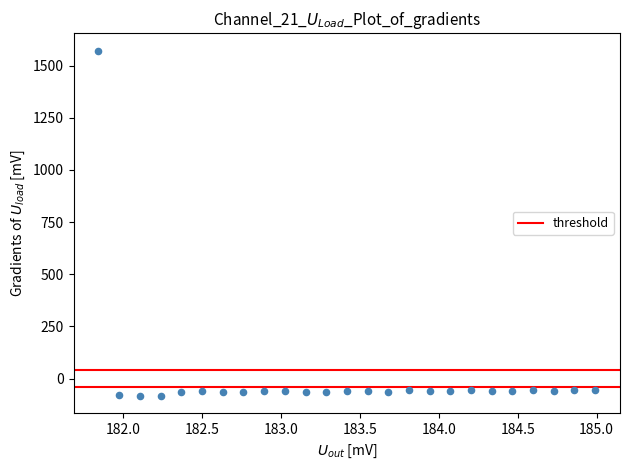

What is the range of X values (max minus min)?

3.1